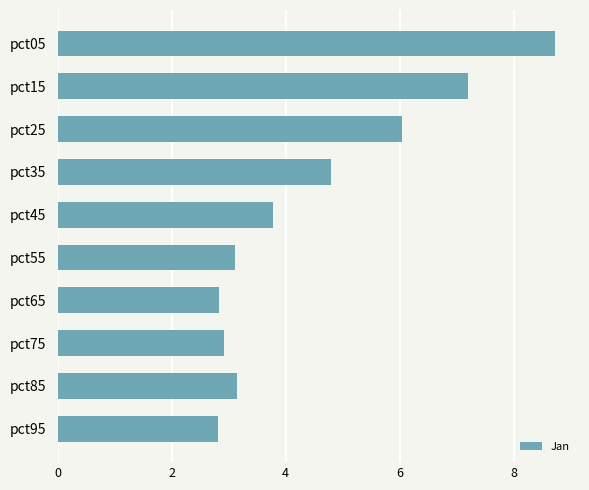

Approximately how many times larger is the value at pct65 compared to pct35?

0.6